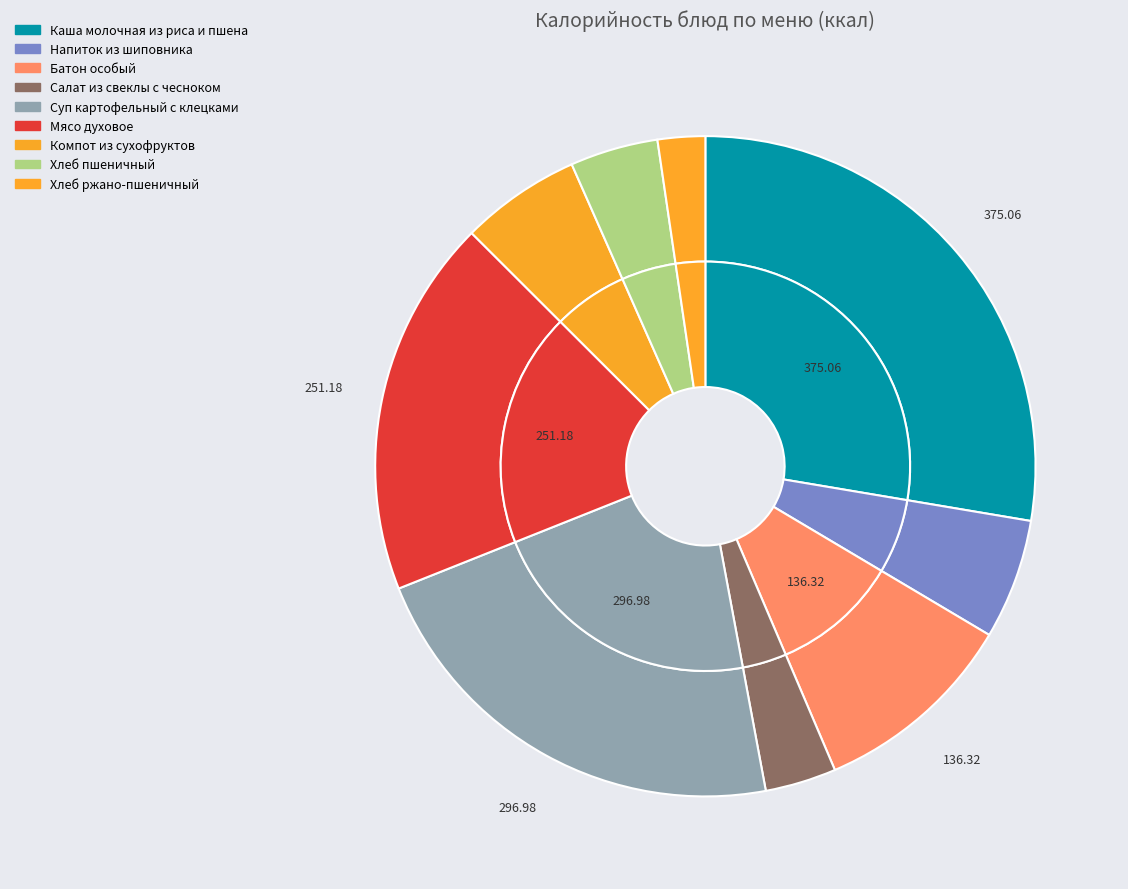

Approximately how many times larger is the value at Салат из свеклы с чесноком compared to Суп картофельный с клецками?

0.2